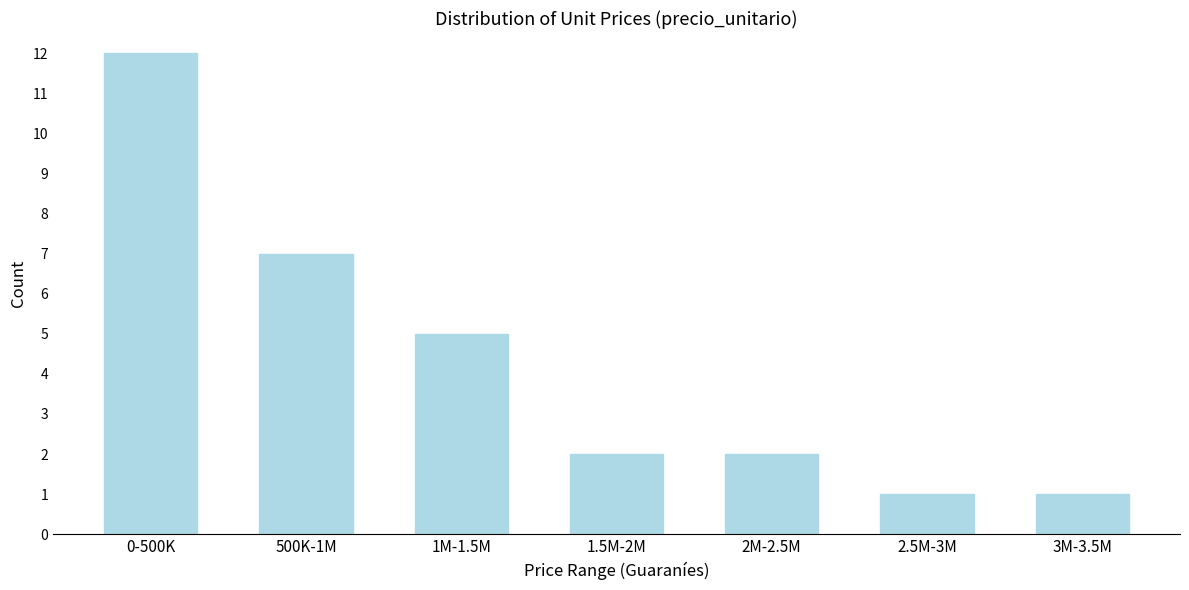

Reading left to right, extract all data points from this chart.

0-500K=12	500K-1M=7	1M-1.5M=5	1.5M-2M=2	2M-2.5M=2	2.5M-3M=1	3M-3.5M=1